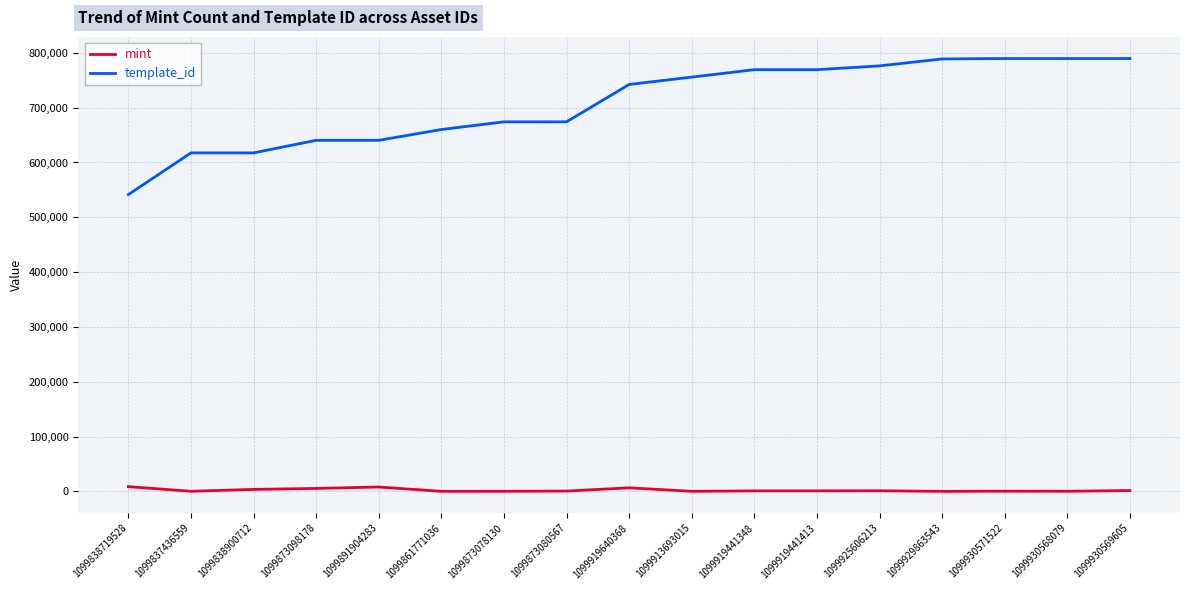

List the series in order of their peak value, highest first.

template_id, mint